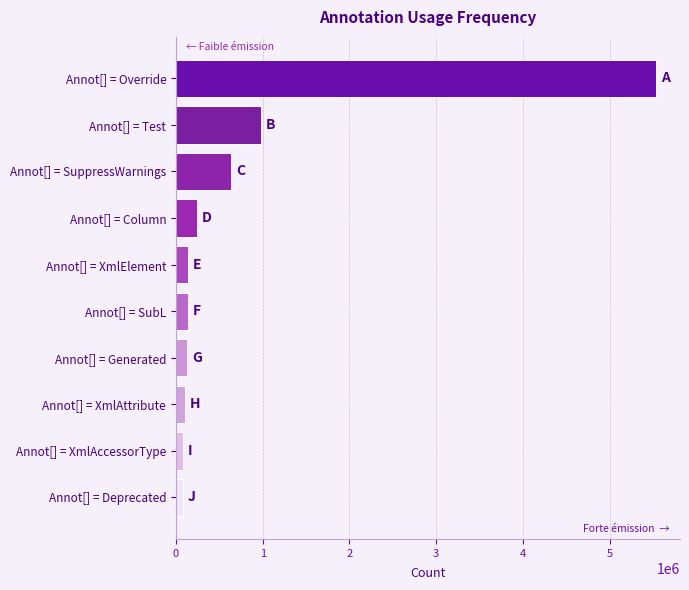

What is the label of the 5th bar from the bottom?

Annot[] = SubL